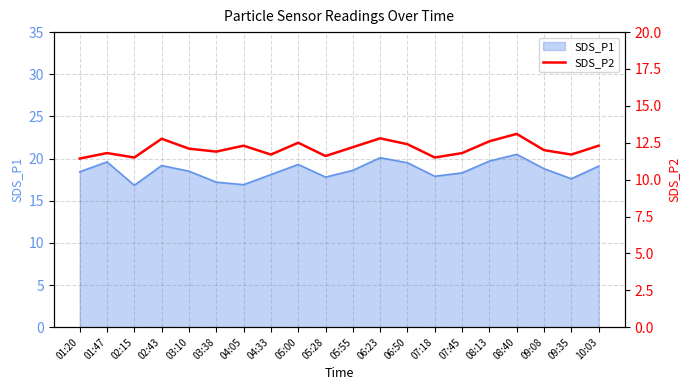

At which category does the data reach its first local peak?

01:47